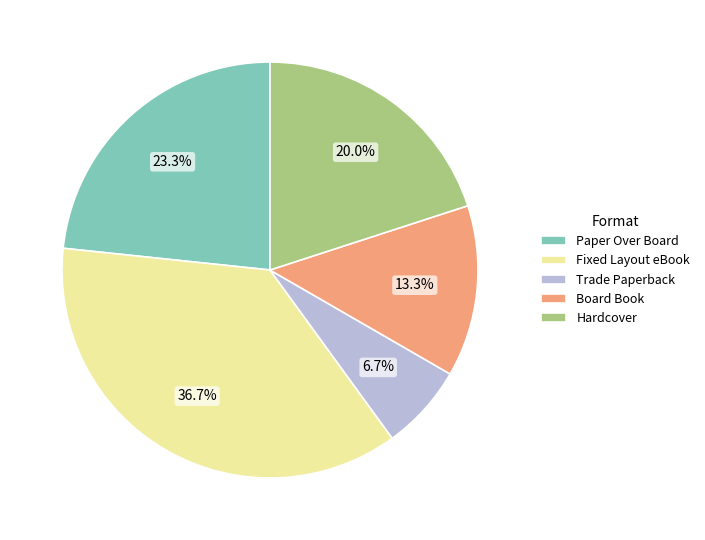

Does Board Book account for over 50% of the chart?

No